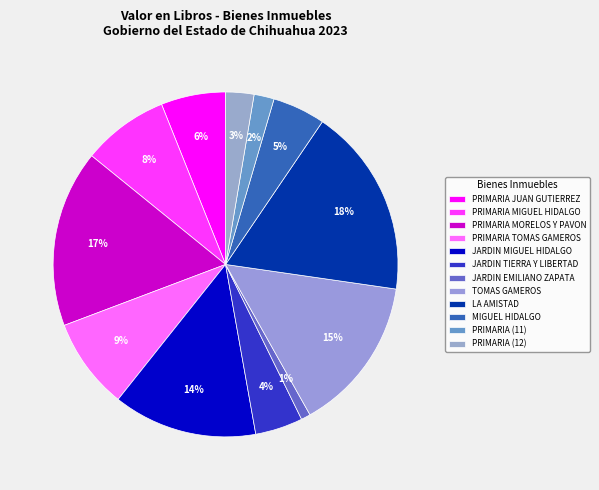

To the nearest percent, what is the difference between the largest and smallest slice percentages?

17%